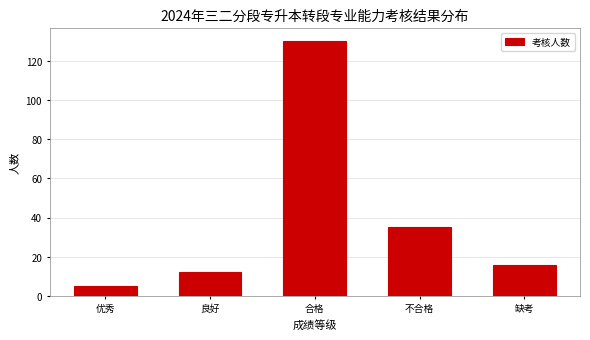

Reading right to left, list all the values displayed in this chart.

缺考=16	不合格=35	合格=130	良好=12	优秀=5